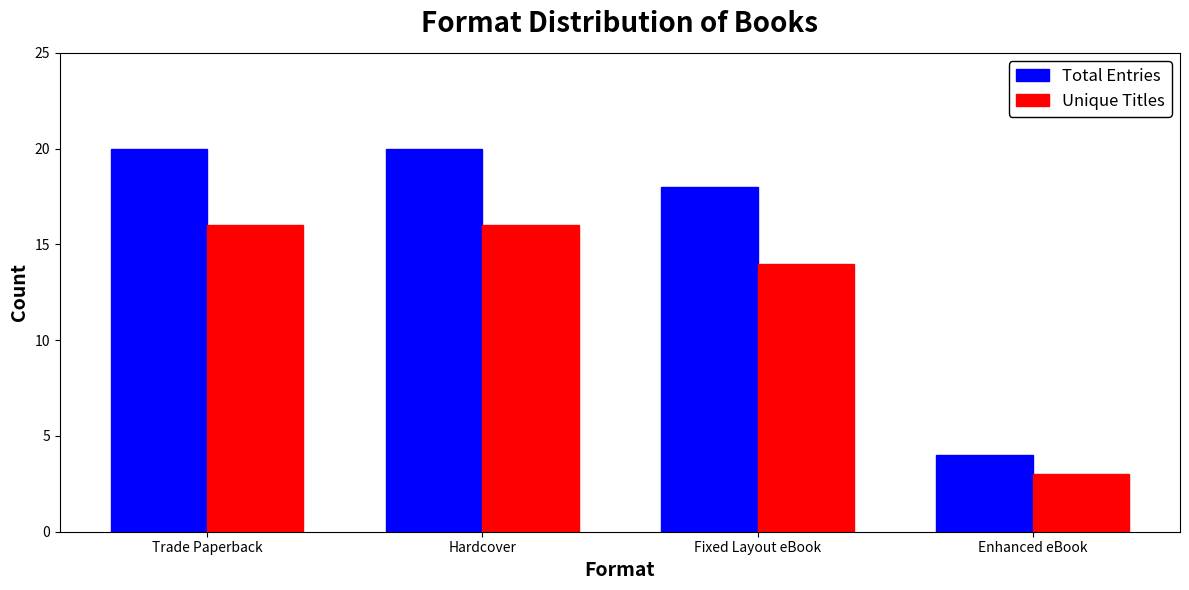

Rank the series at Fixed Layout eBook from highest to lowest value.

Total Entries, Unique Titles